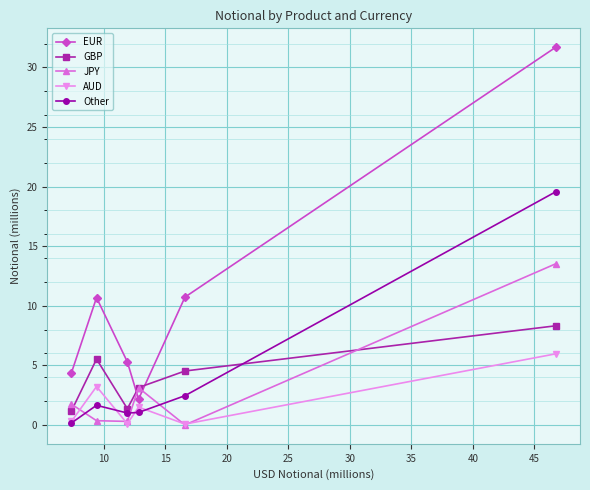

Does the chart display data point markers on the line(s)?

Yes